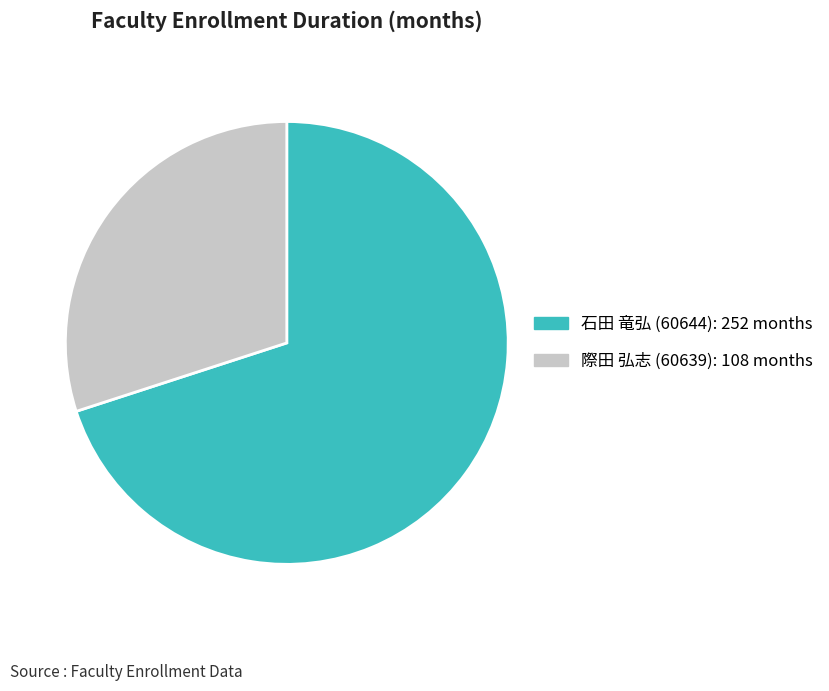

Approximately how many times larger is the value at 石田 竜弘 (60644) compared to 際田 弘志 (60639)?

2.3